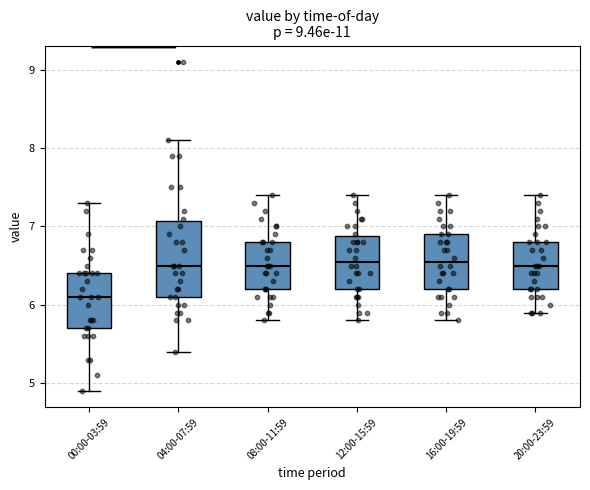

Reading left to right, transcribe this box plot: for each box, give where its median line is, the range the box spans, and where its two whiskers end, as read against the y-axis. The values are not printed on the chart, so give them approximately, as read against the axis.

00:00-03:59: median 6.1, box 5.7 to 6.4, whiskers 4.9 to 7.3
04:00-07:59: median 6.5, box 6.1 to 7.1, whiskers 5.4 to 8.1
08:00-11:59: median 6.5, box 6.2 to 6.8, whiskers 5.8 to 7.4
12:00-15:59: median 6.6, box 6.2 to 6.9, whiskers 5.8 to 7.4
16:00-19:59: median 6.6, box 6.2 to 6.9, whiskers 5.8 to 7.4
20:00-23:59: median 6.5, box 6.2 to 6.8, whiskers 5.9 to 7.4